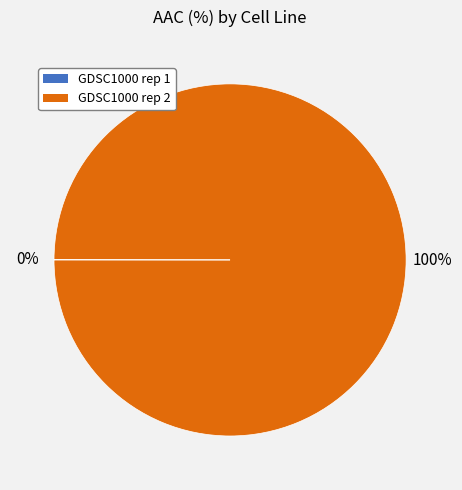

Which category has the biggest portion of the pie?

GDSC1000 rep 2